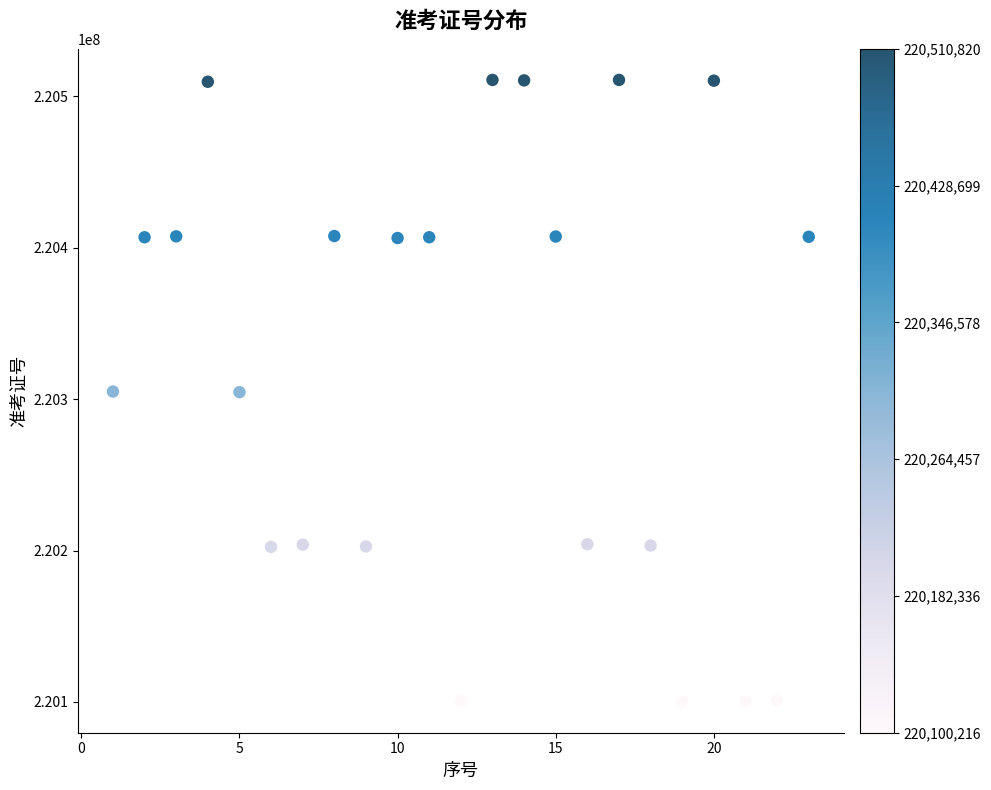

What is the range of X values (max minus min)?

22